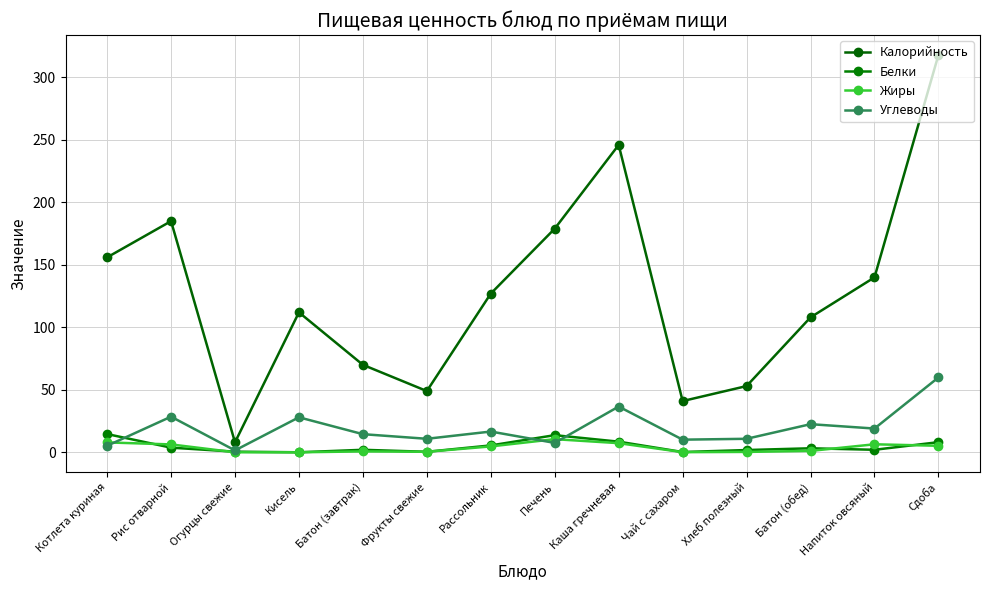

Rank the series at Чай с сахаром from lowest to highest value.

Жиры, Белки, Углеводы, Калорийность